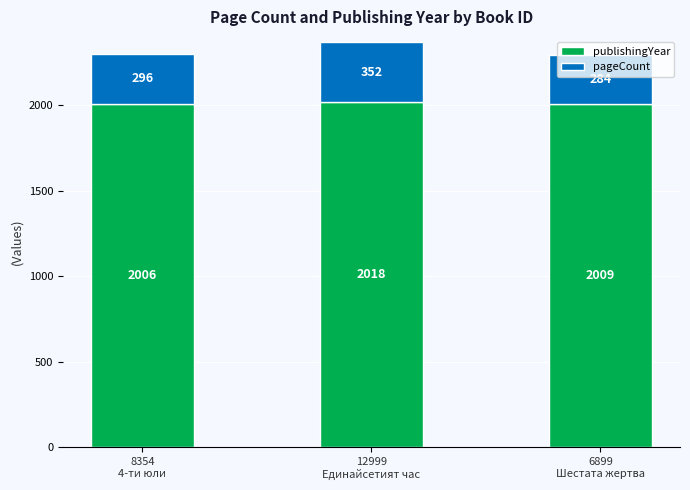

How many publishingYear values are between 2006 and 2018?

3